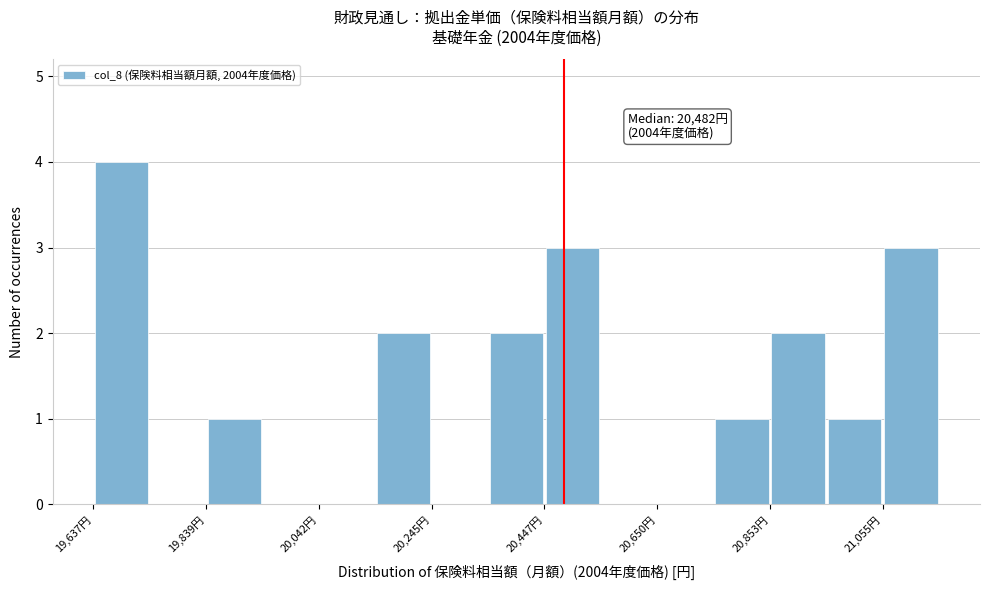

Read against the x-axis, roughly where is the centre of the tallest bar?

19700